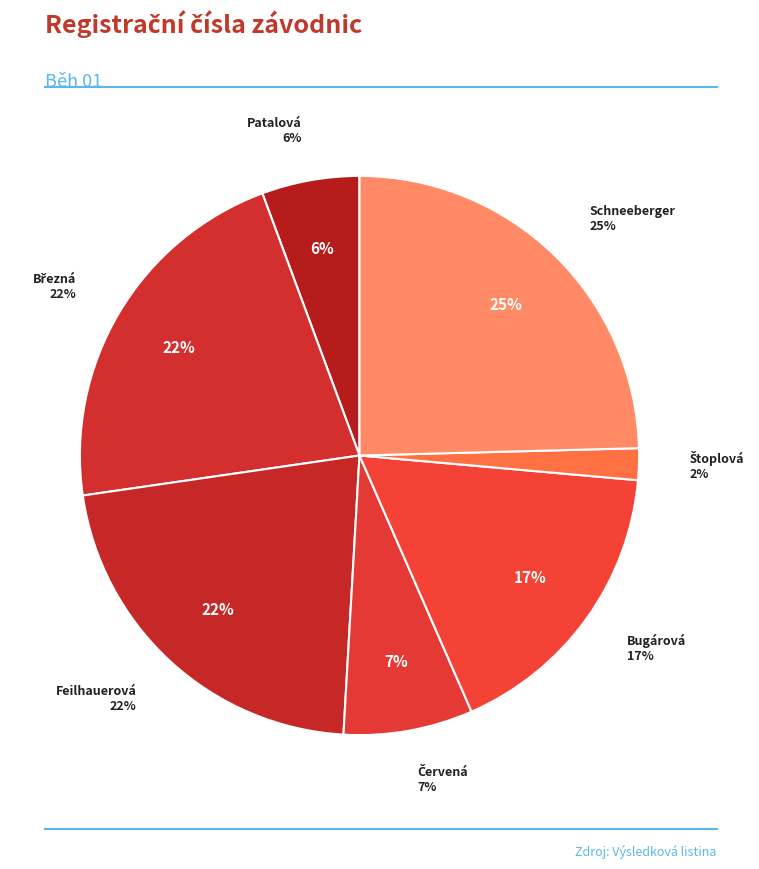

Is Feilhauerová Ema the majority of the pie?

No